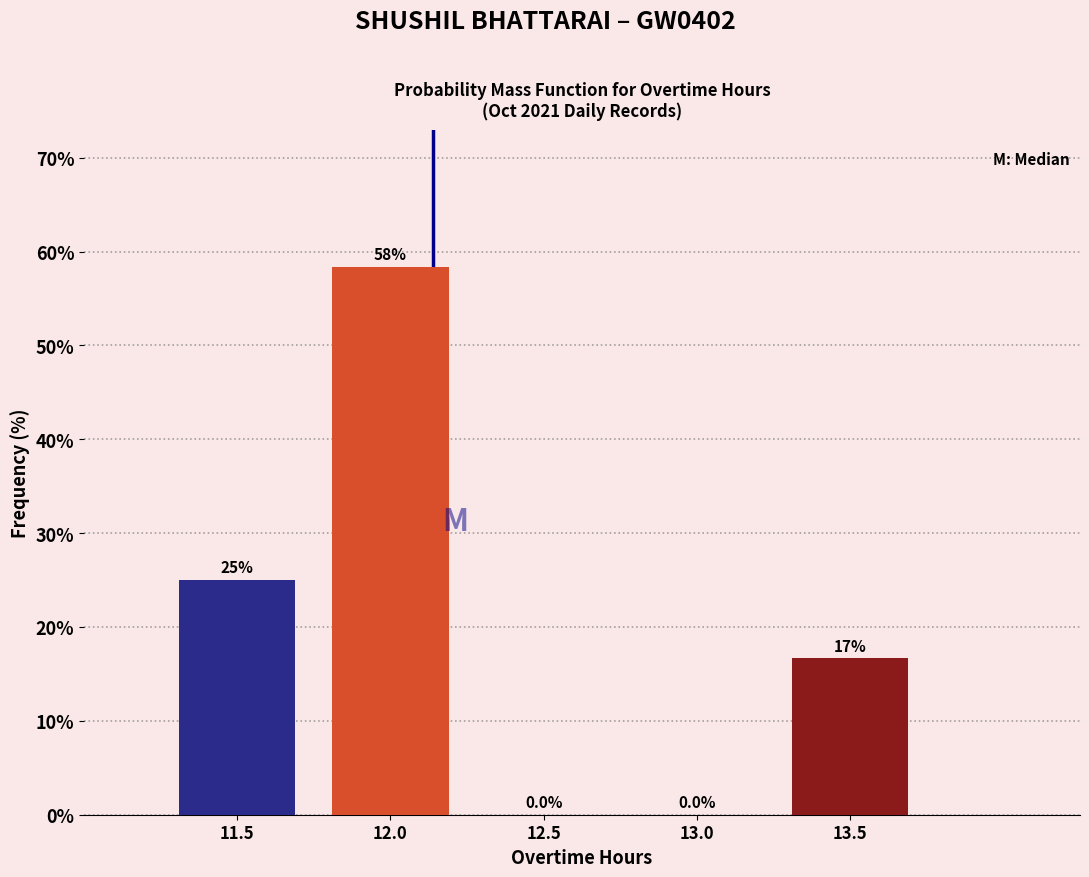

Reading left to right, transcribe all the data shown in this chart.

11.5=25.0	12.0=58.3	12.5=0.0	13.0=0.0	13.5=16.7